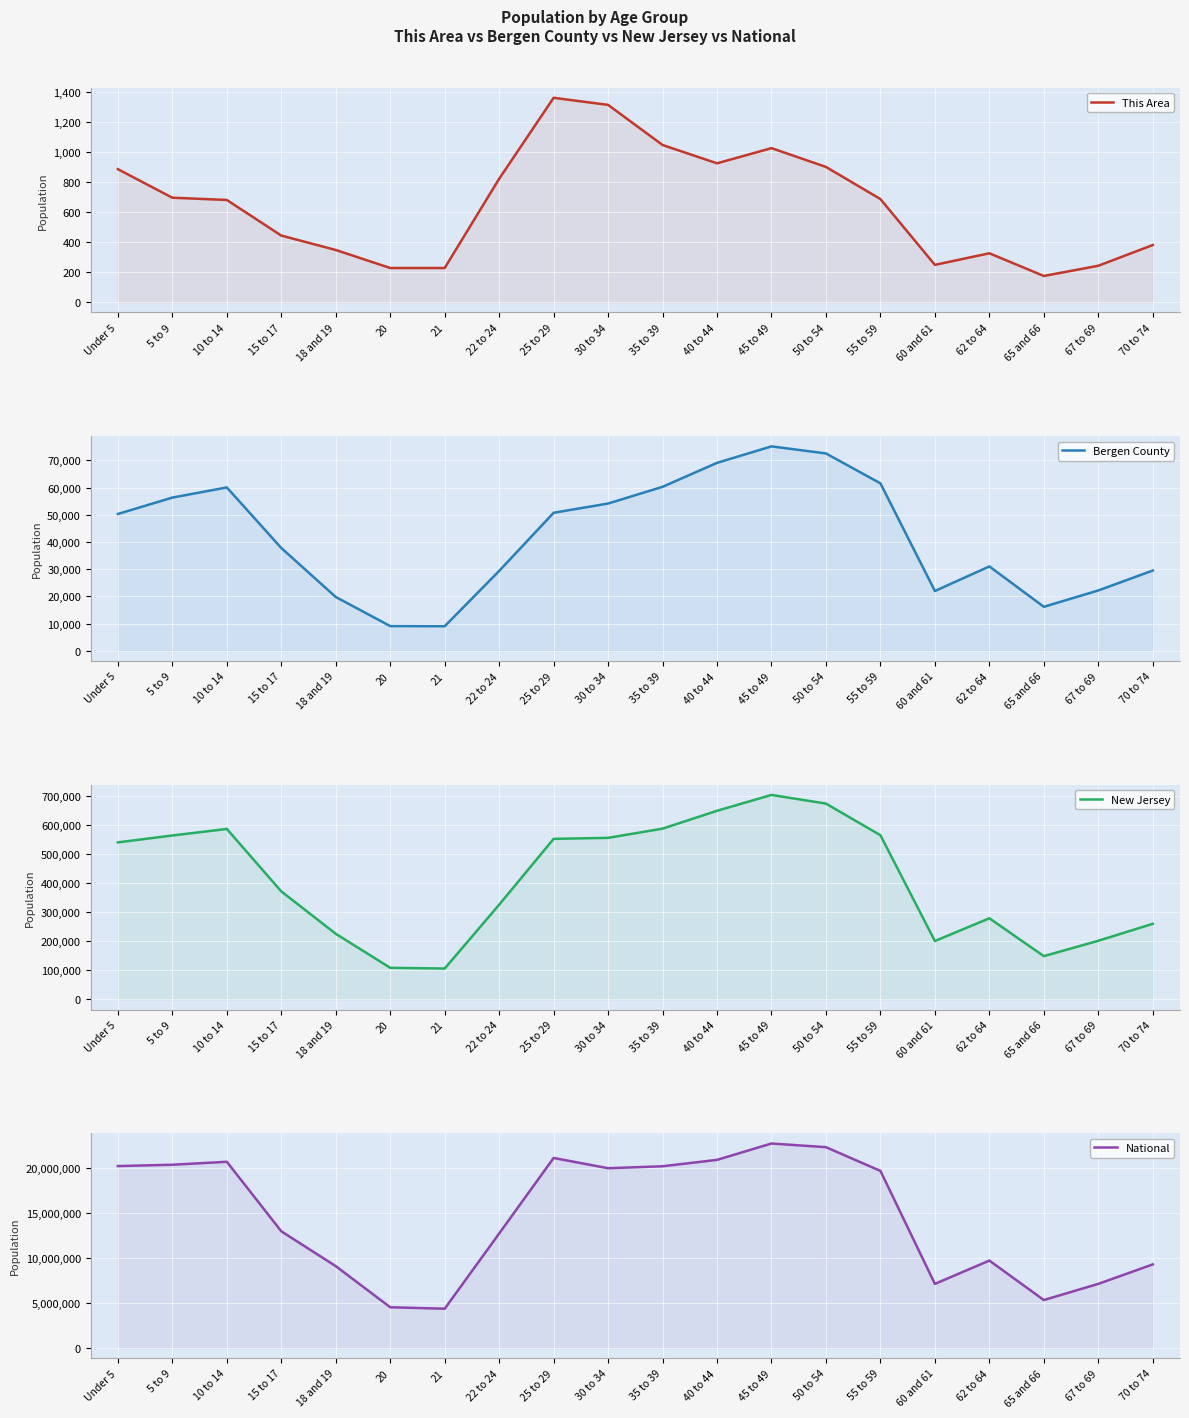

Rank the categories by This Area value from highest to lowest.

25 to 29, 30 to 34, 35 to 39, 45 to 49, 40 to 44, 50 to 54, Under 5, 22 to 24, 5 to 9, 55 to 59, 10 to 14, 15 to 17, 70 to 74, 18 and 19, 62 to 64, 60 and 61, 67 to 69, 20, 21, 65 and 66